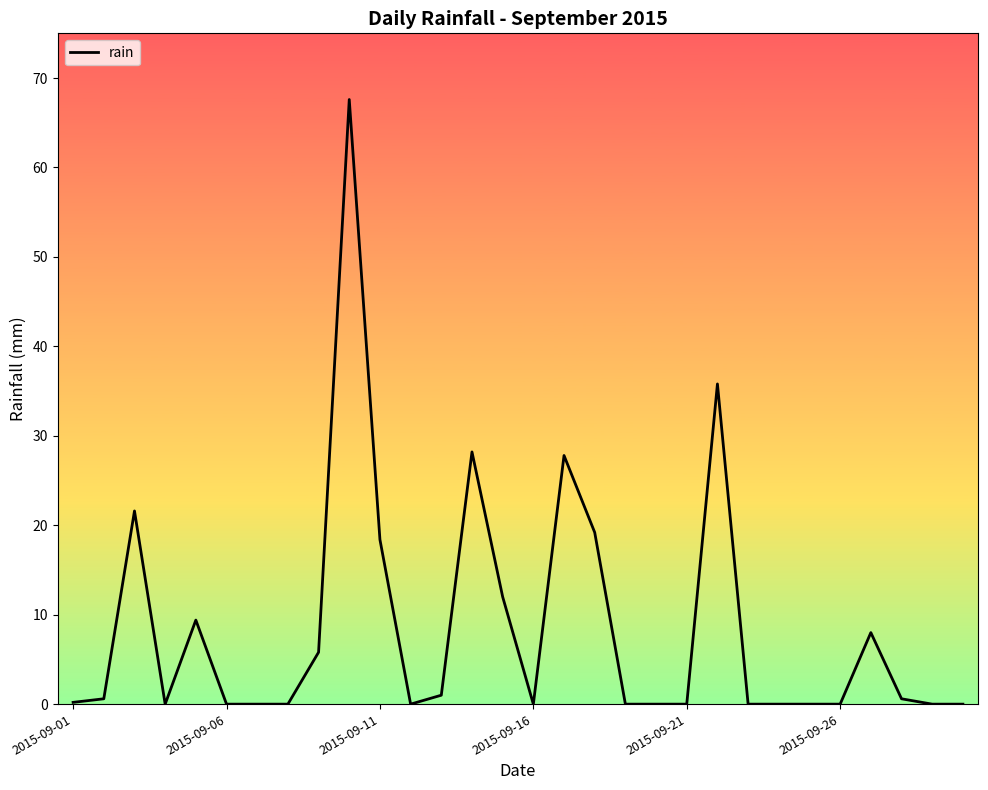

What is the difference between the maximum and minimum values?

67.6